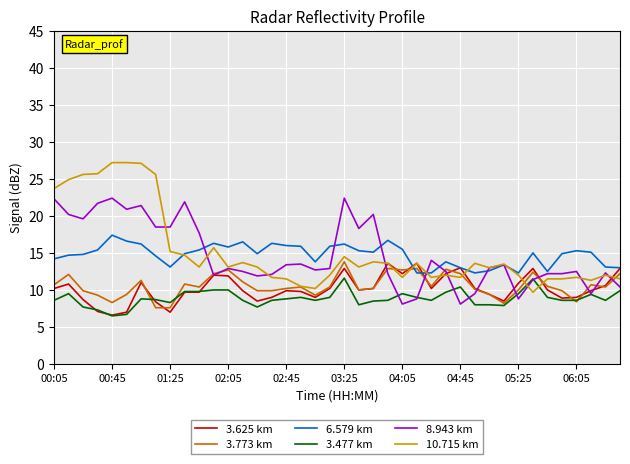

Which series has the widest spread of values?

10.715 km